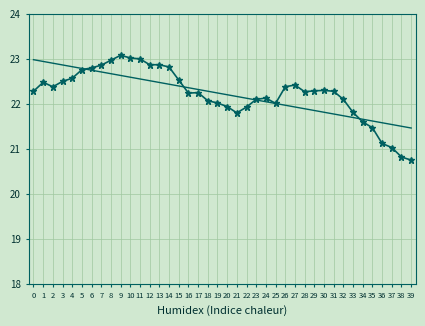

What is the value of the 26th point from the left?

22.0